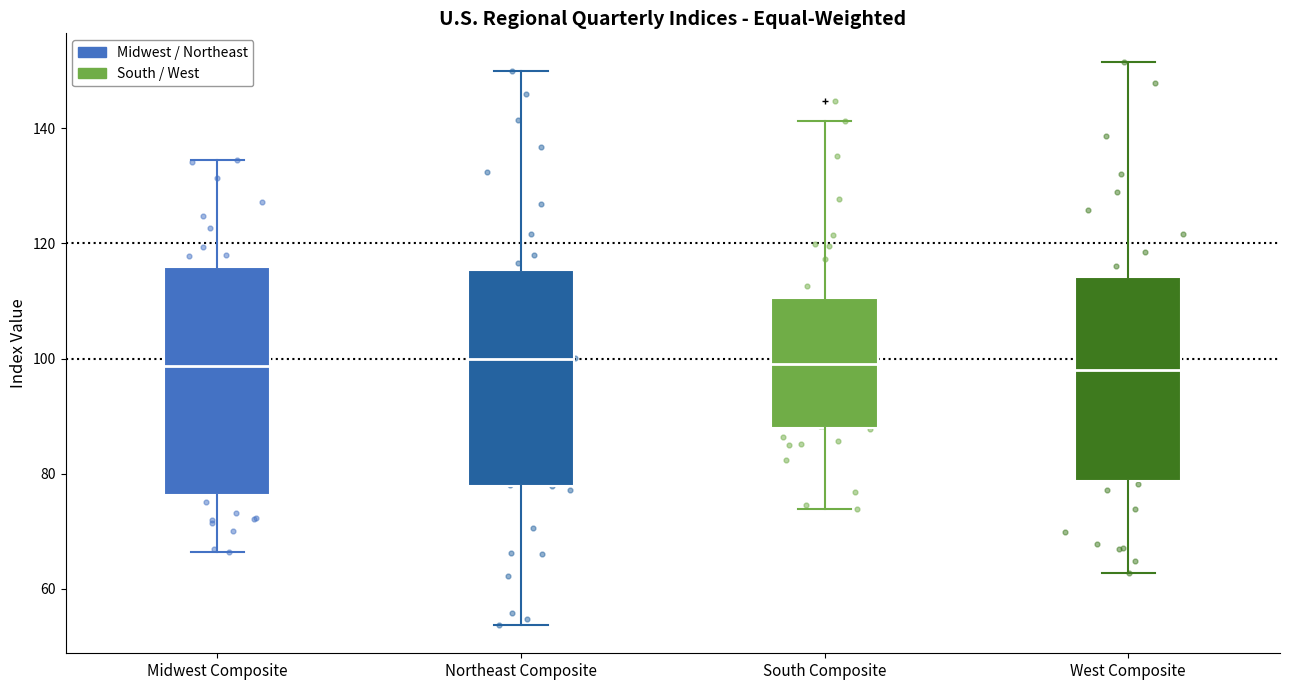

Reading left to right, read every box against the y-axis: the position of its median line, the range the box covers, and the ends of its whiskers. The values are not printed on the chart, so give them approximately, as read against the axis.

Midwest Composite: median 98, box 76 to 116, whiskers 66 to 134
Northeast Composite: median 100, box 78 to 116, whiskers 54 to 150
South Composite: median 100, box 88 to 110, whiskers 74 to 142
West Composite: median 98, box 78 to 114, whiskers 62 to 152